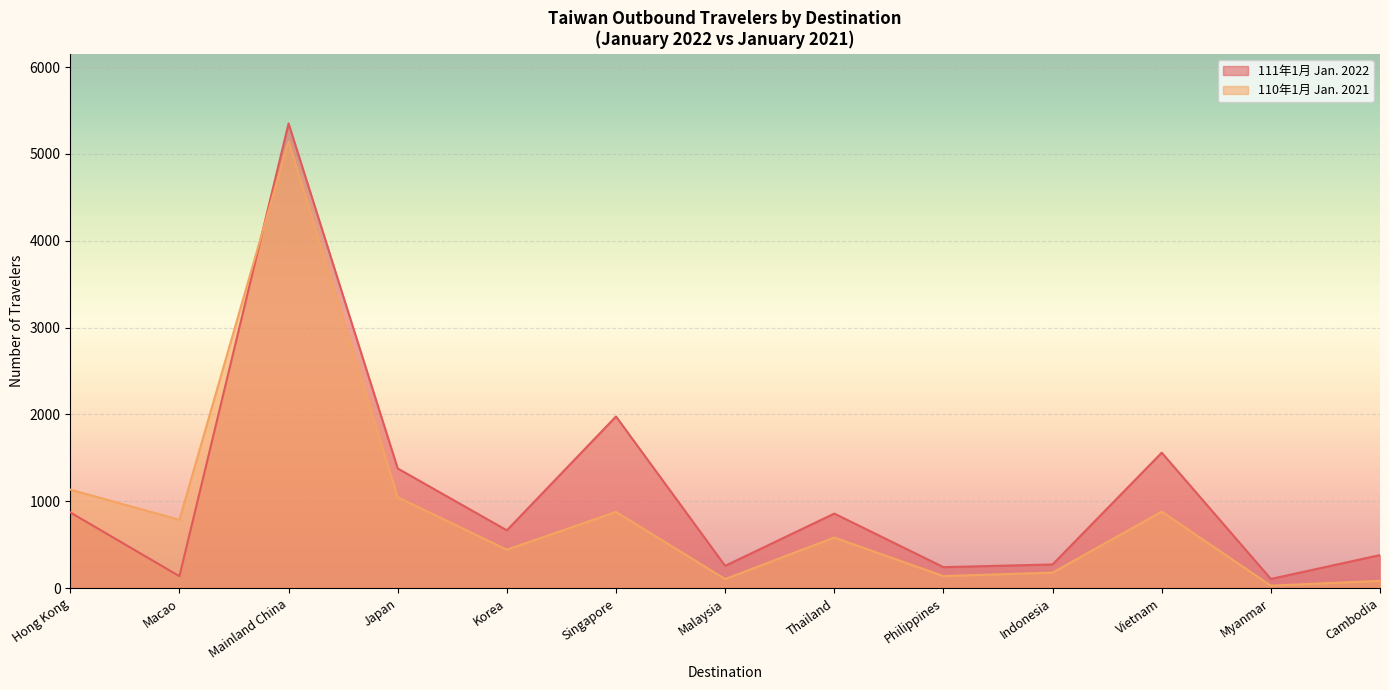

At which category does 110年1月 Jan. 2021 reach its first local valley?

Macao